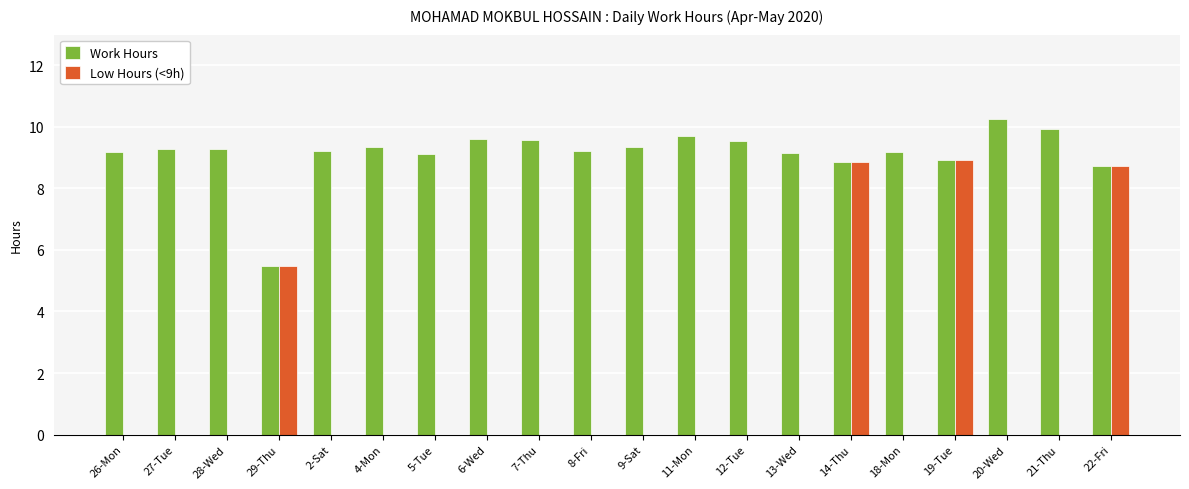

Is the value of Low Hours (<9h) at 4-Mon greater than the value of Work Hours at 14-Thu?

No